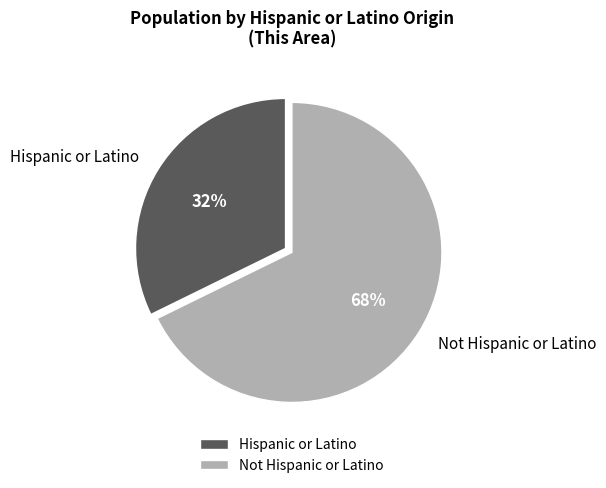

To the nearest percent, what is the combined percentage of Hispanic or Latino and Not Hispanic or Latino?

100%